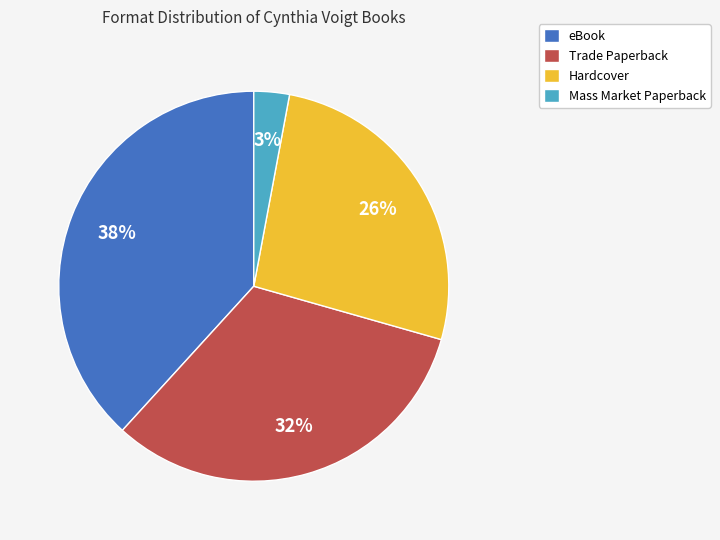

Which category has the smallest portion of the pie?

Mass Market Paperback